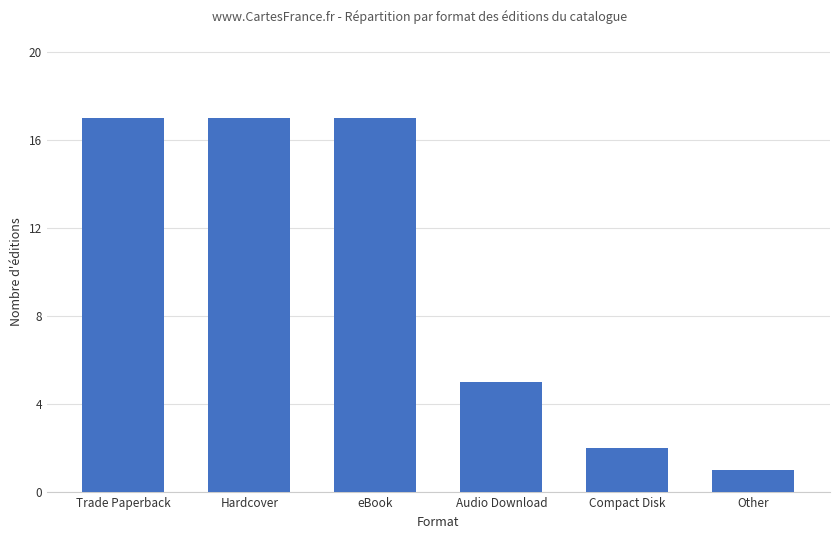

Which category has the lowest value across all series?

Other